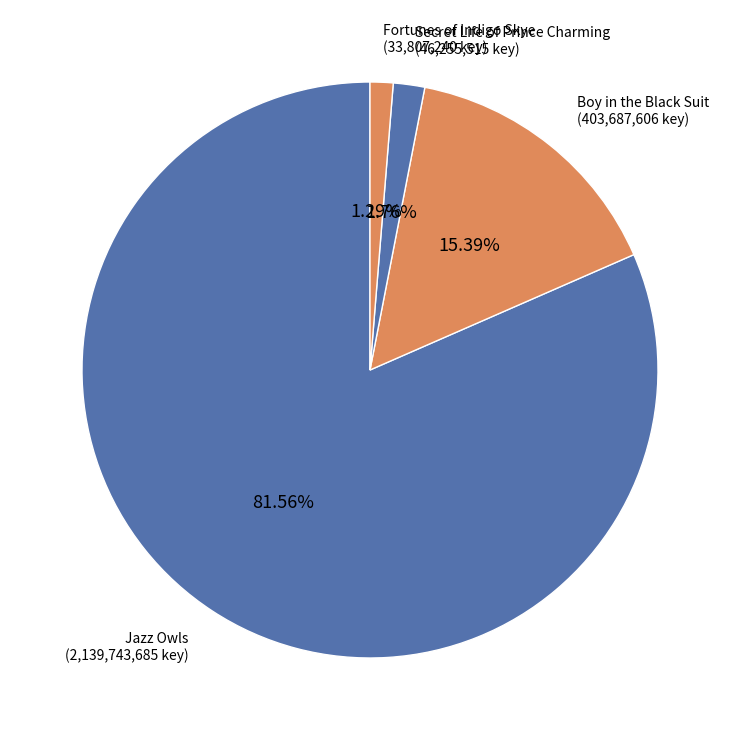

Which has a higher value, Jazz Owls or Boy in the Black Suit?

Jazz Owls